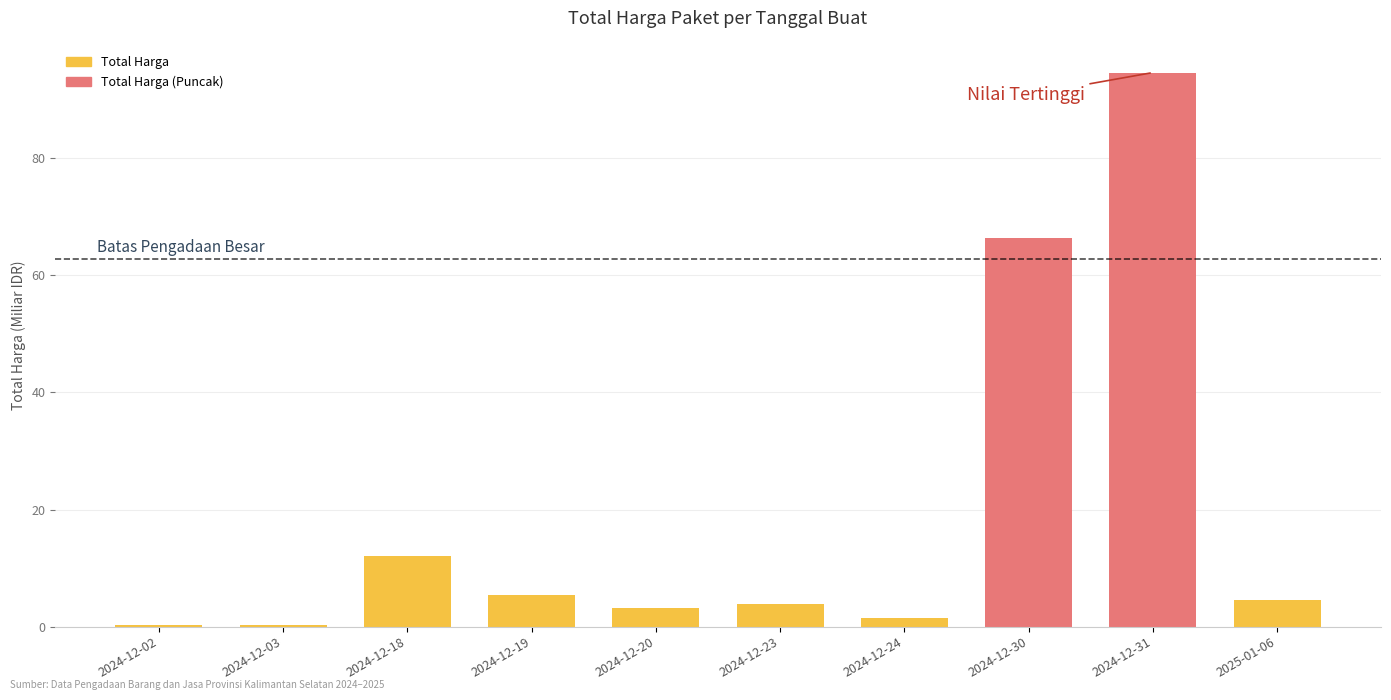

What is the smallest value displayed?

0.2